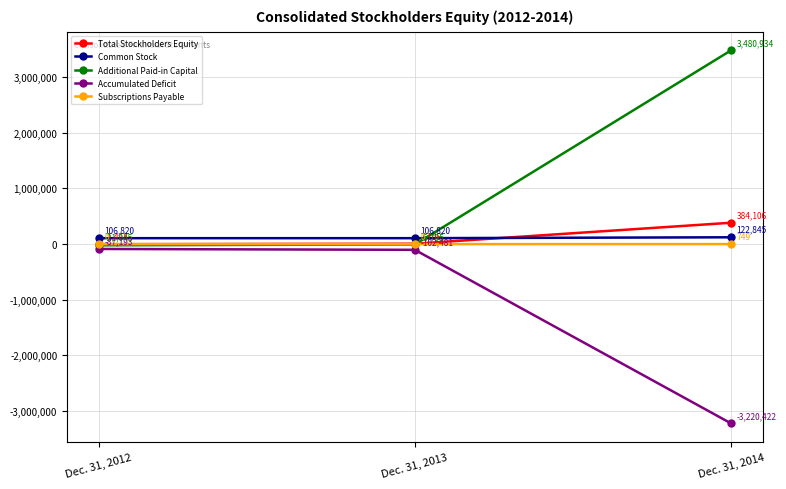

At how many categories does at least one series exceed 1688750?

1